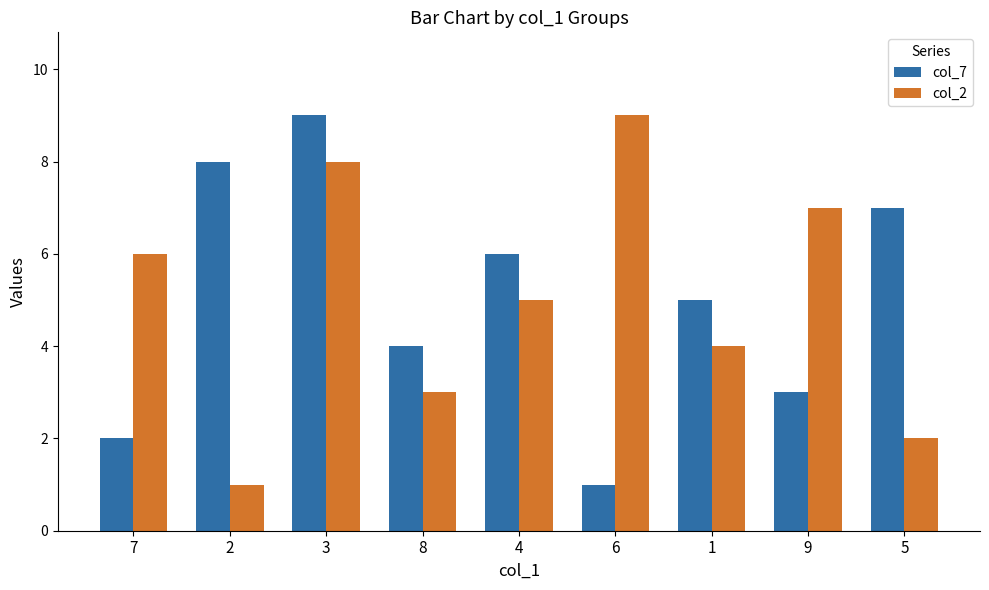

What is the difference between the maximum and minimum values in the col_7 series?

8